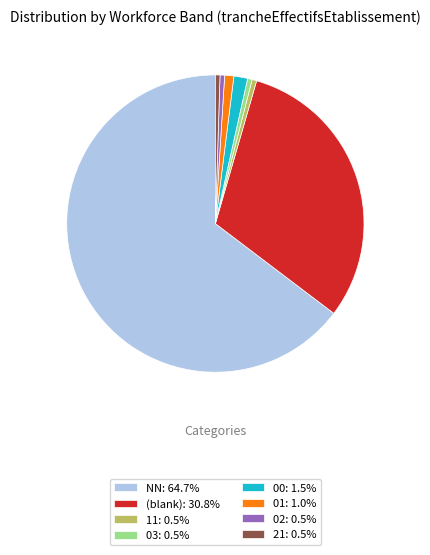

Combined, do 01: 1.0% and 03: 0.5% account for over 50%?

No